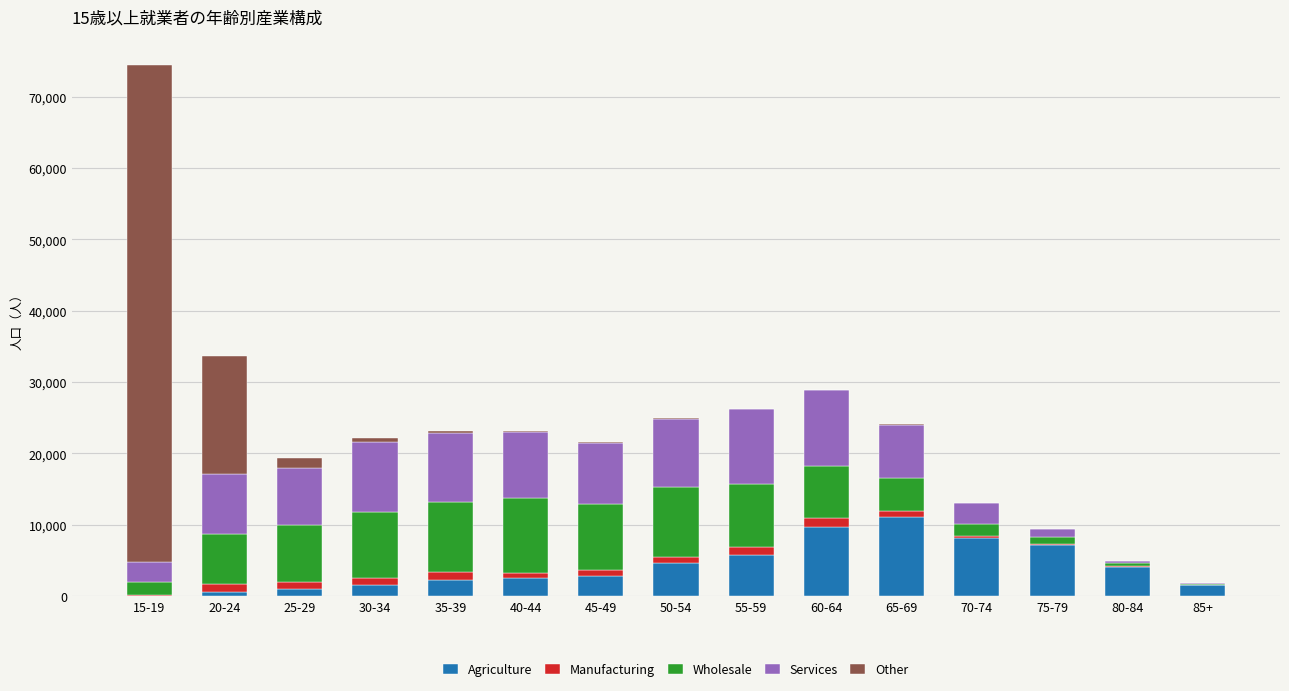

What is the sum of all Agriculture values?

63020